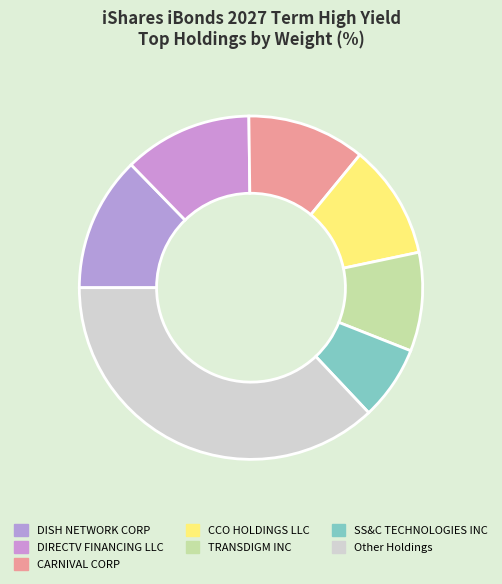

Is it true that CCO HOLDINGS LLC is 5% of the pie?

False